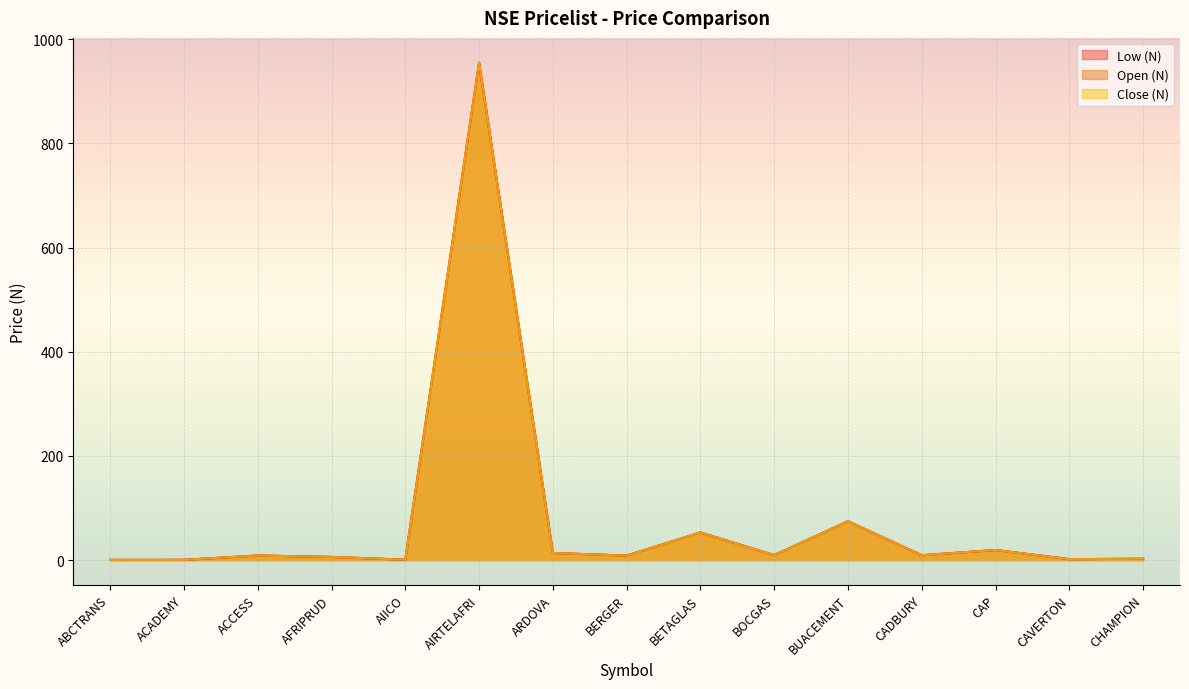

Which label corresponds to the largest value in the chart?

AIRTELAFRI